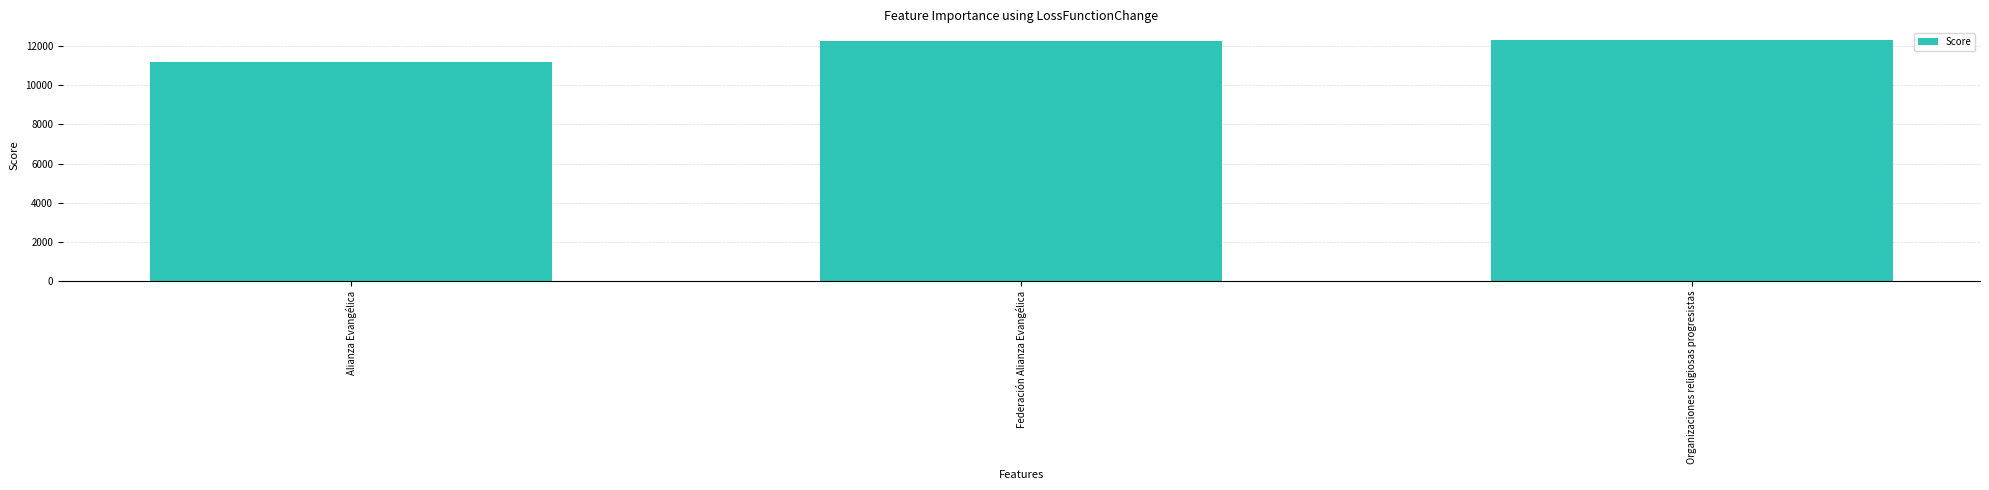

What is the sum of all values?

35773